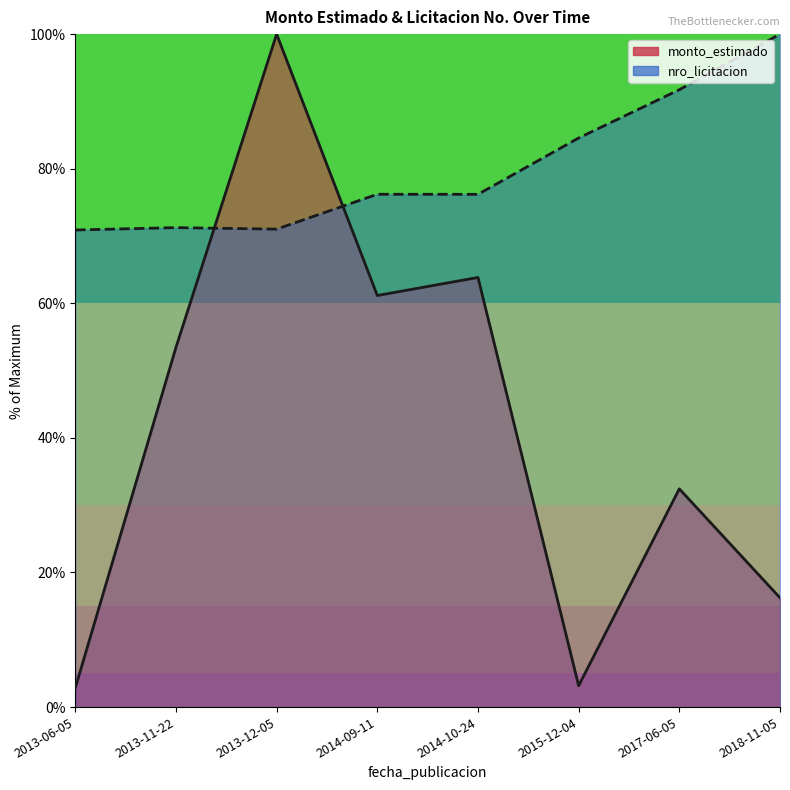

What is the maximum value for nro_licitacion (line)?

100.0